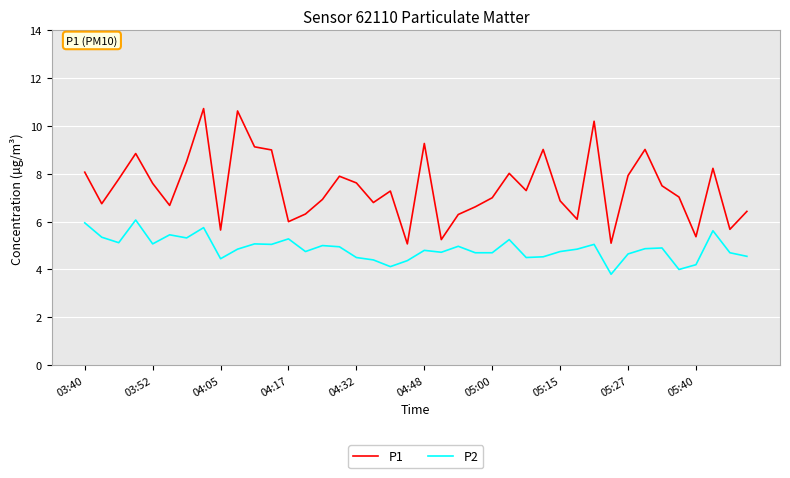

What is the average value of the P2 series?

4.9